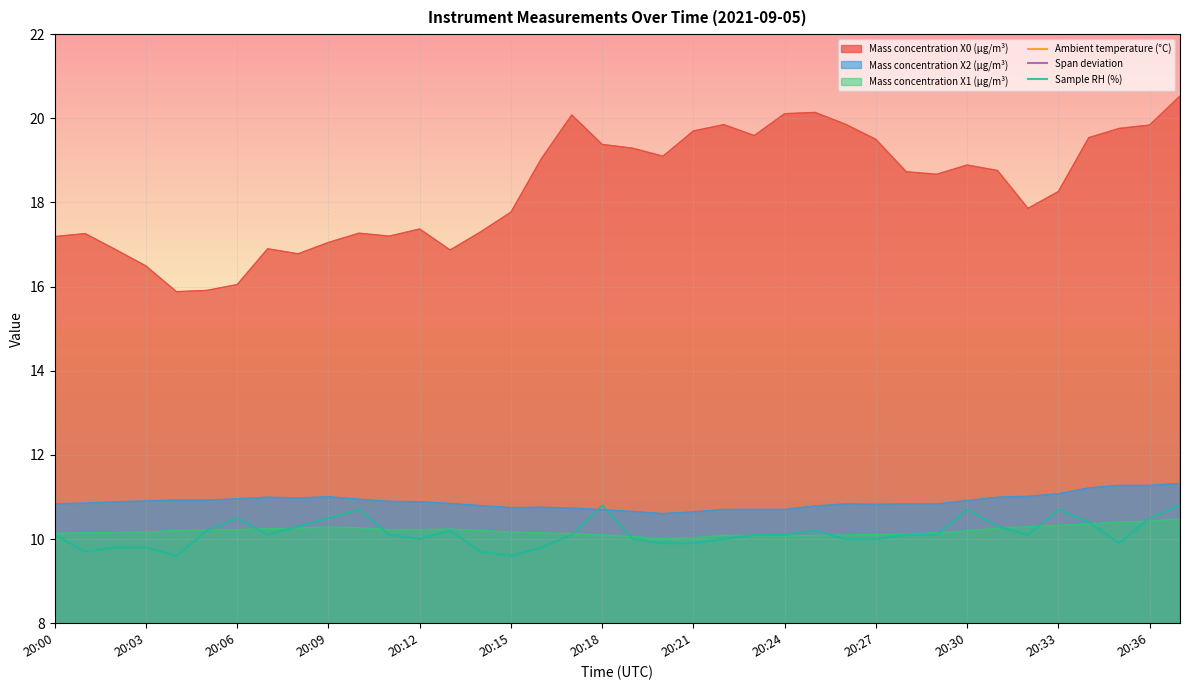

The Mass concentration X1 (μg/m³) series shows 10.2 at 20:04. True or false?

True